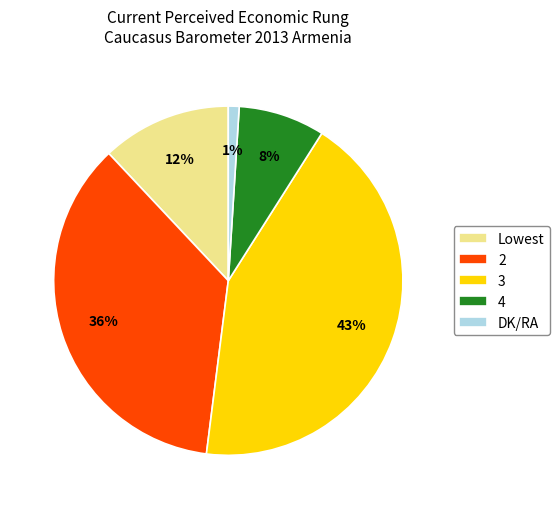

What percentage is the 4 slice, to the nearest percent?

8%